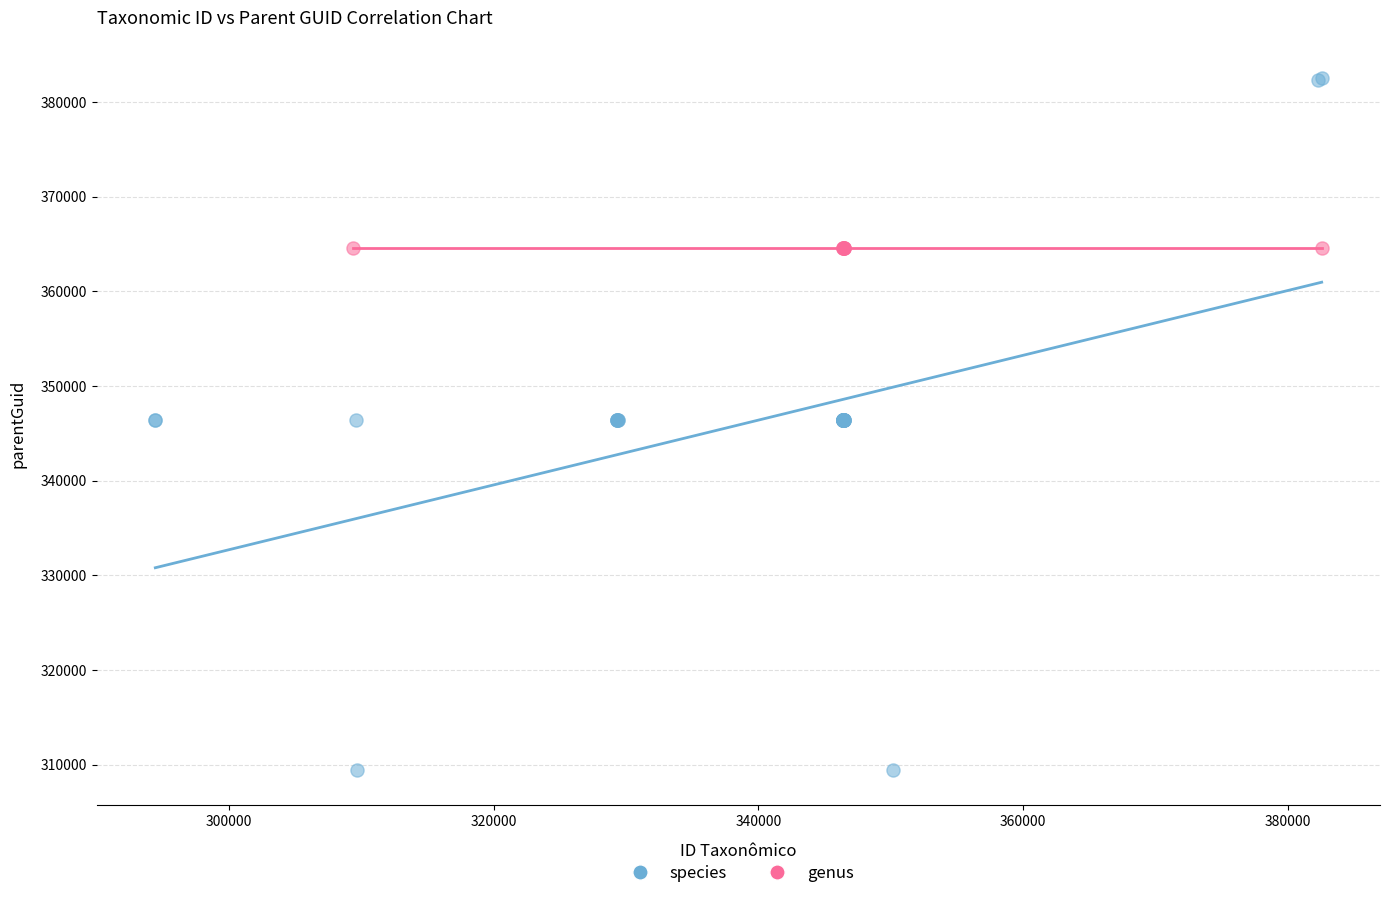

Which series contains the highest Y value?

species